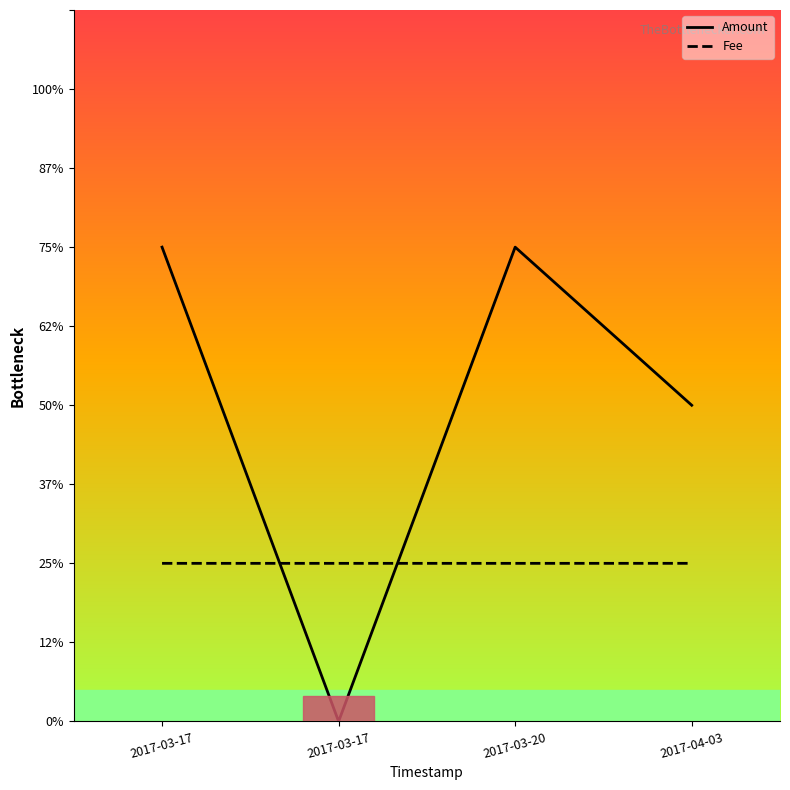

Reading left to right, extract all data points from this chart.

Amount: 2017-03-17=3.0	2017-03-17=0.0	2017-03-20=3.0	2017-04-03=2.0
Fee: 2017-03-17=1.0	2017-03-17=1.0	2017-03-20=1.0	2017-04-03=1.0